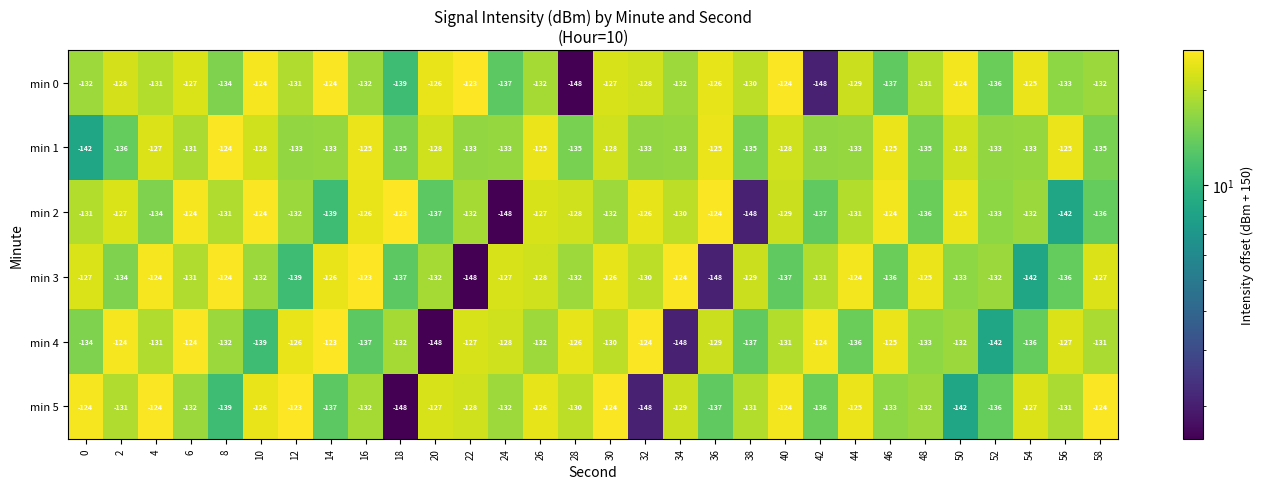

The min 3 series shows -198 at 10. True or false?

False